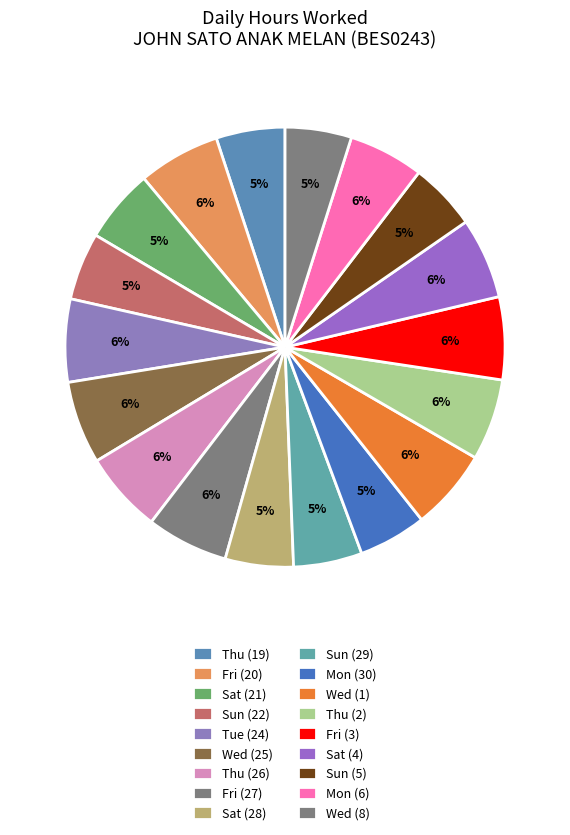

What percentage do Wed (8) and Wed (1) together represent?

10.8%